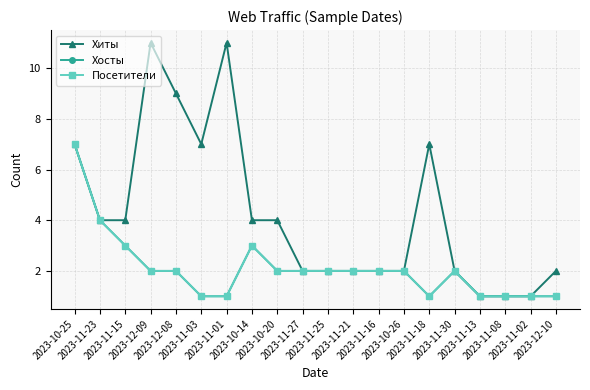

Between 2023-12-09 and 2023-11-25, which series saw the biggest shift?

Хиты